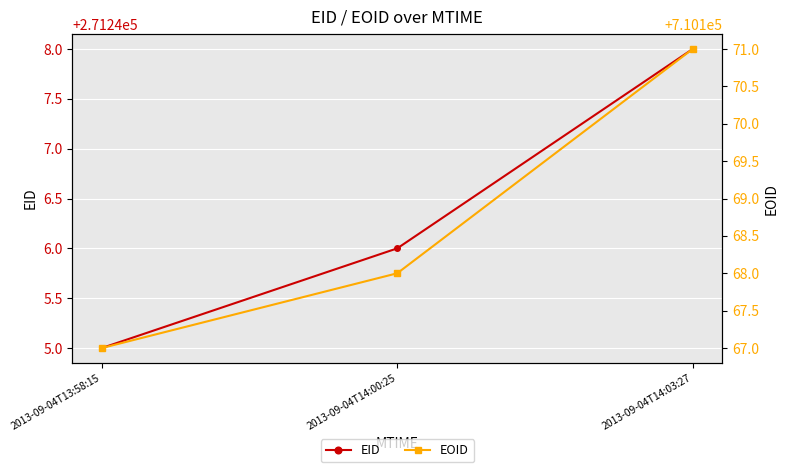

How many lines are shown in the chart?

2